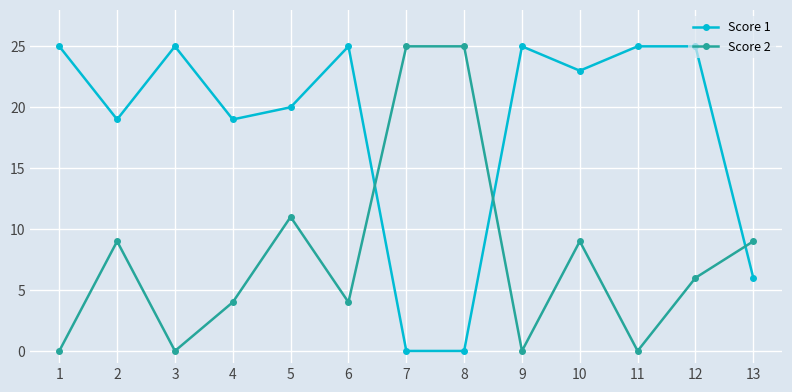

What is the difference between the second highest and second lowest values in the Score 2 series?

25